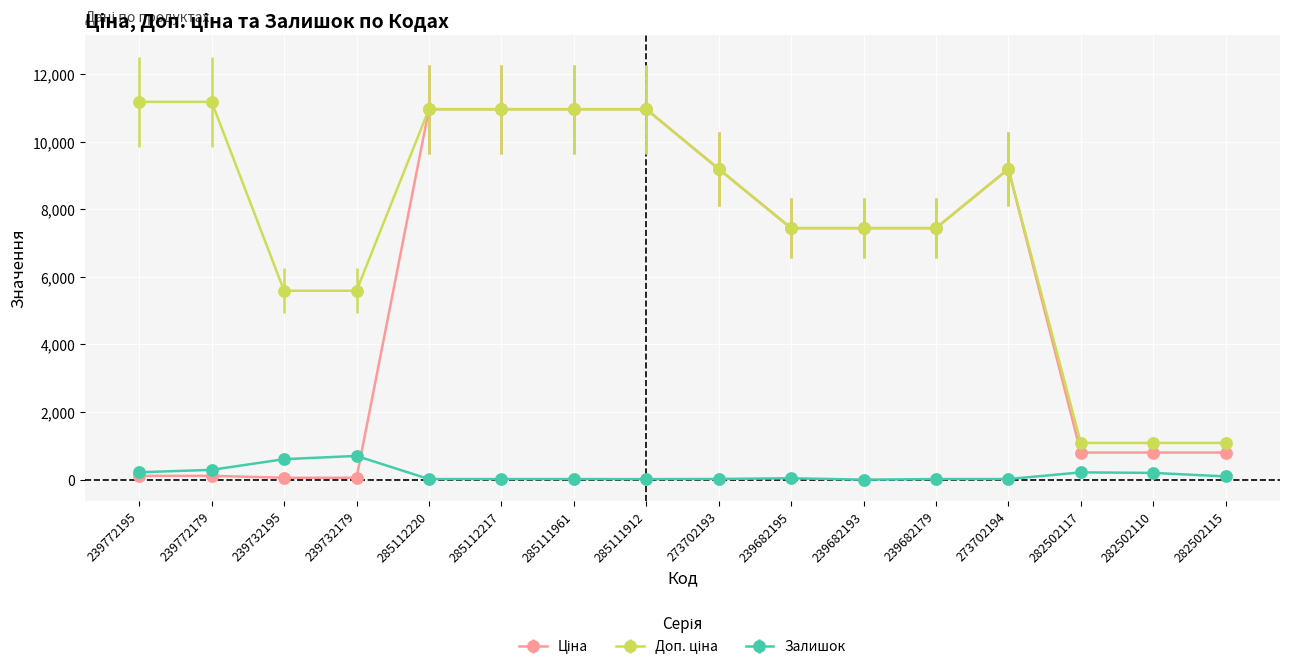

The Залишок series shows 218.0 at 239772195. True or false?

True